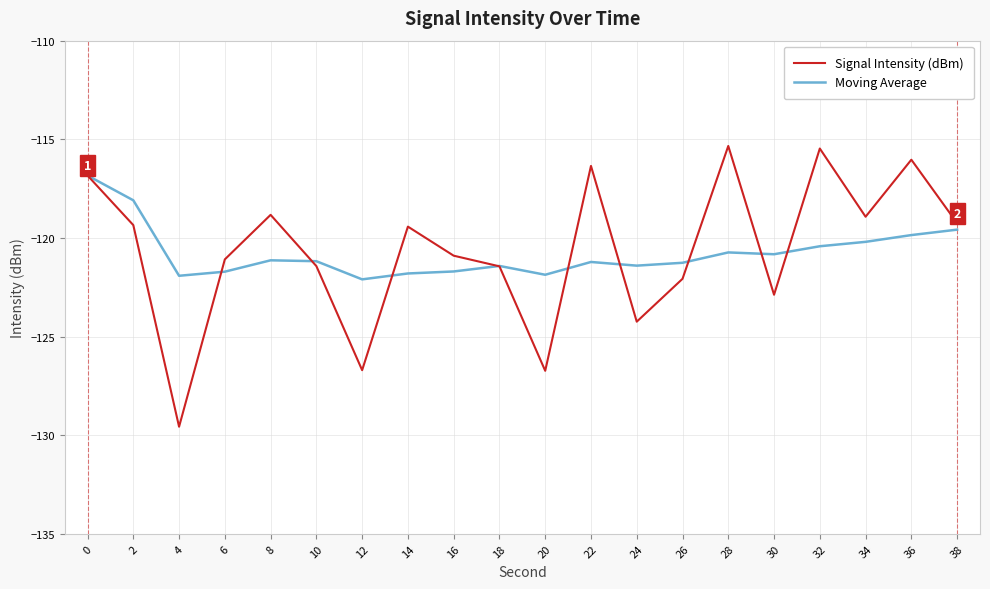

What is the approximate value of Signal Intensity (dBm) at 30?

-122.9